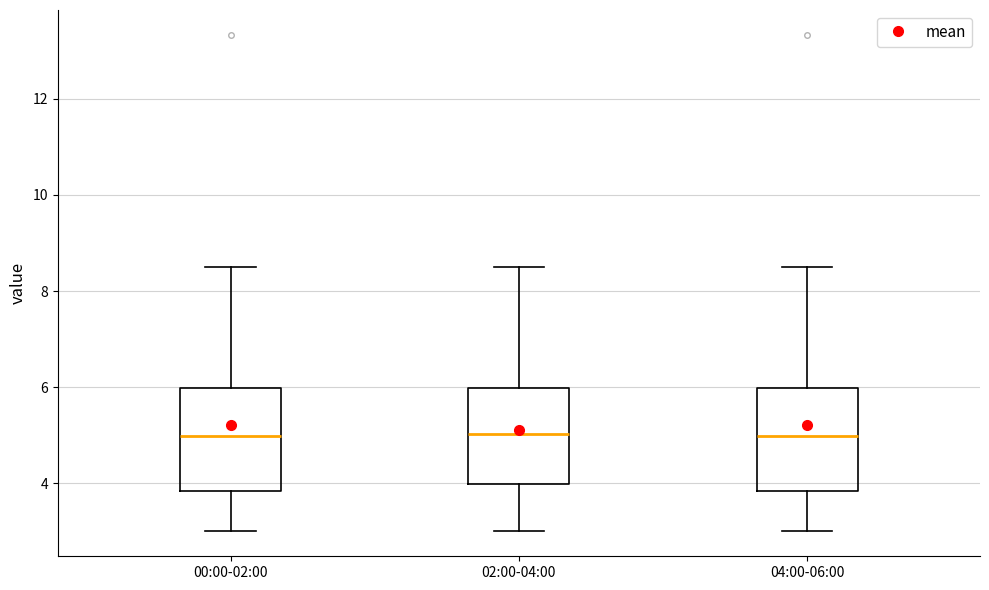

Reading left to right, read every box against the y-axis: the position of its median line, the range the box covers, and the ends of its whiskers. The values are not printed on the chart, so give them approximately, as read against the axis.

00:00-02:00: median 5.0, box 3.8 to 6.0, whiskers 3.0 to 8.6
02:00-04:00: median 5.0, box 4.0 to 6.0, whiskers 3.0 to 8.6
04:00-06:00: median 5.0, box 3.8 to 6.0, whiskers 3.0 to 8.6